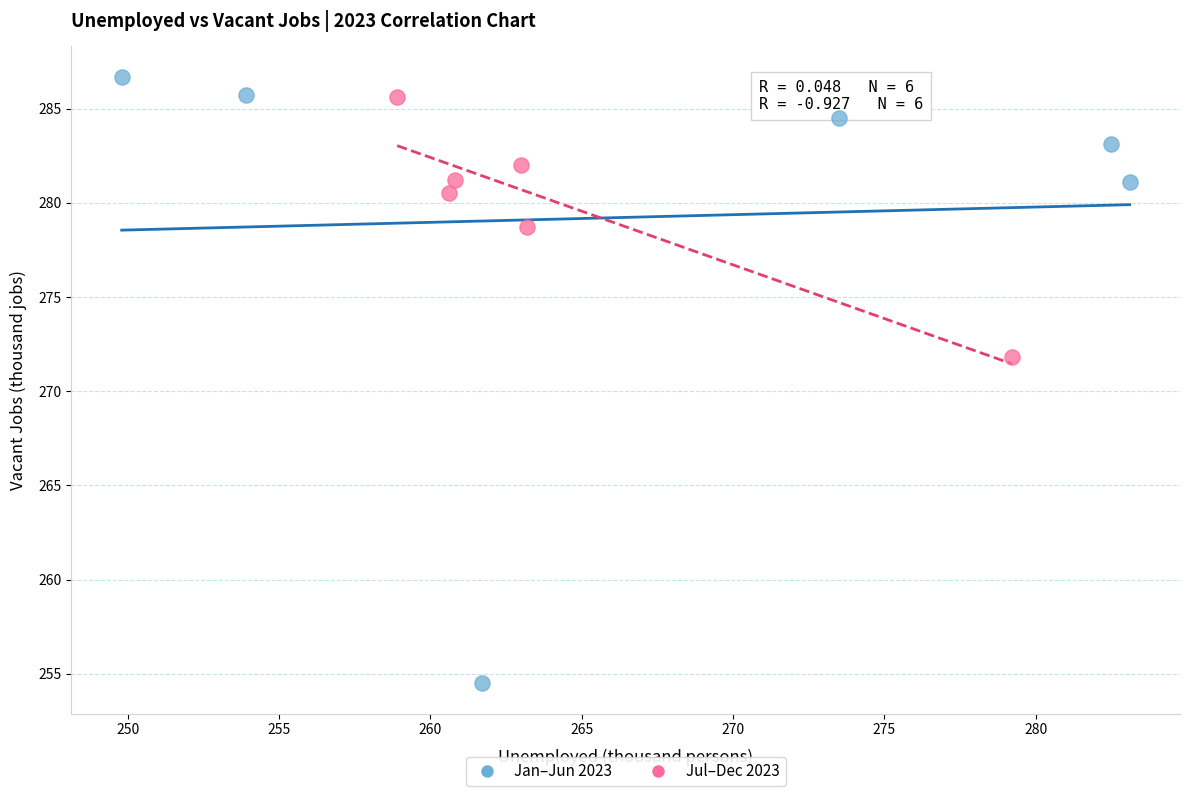

Which series contains the highest Y value?

Jan–Jun 2023